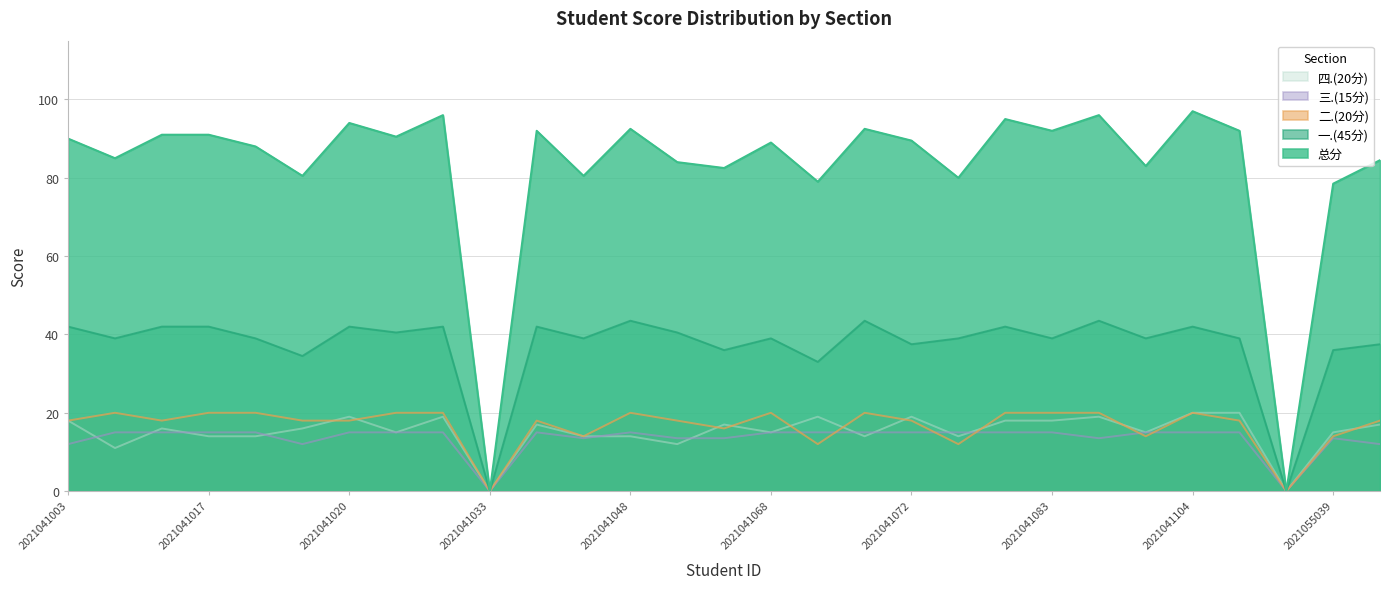

Which series has the widest spread of values?

总分